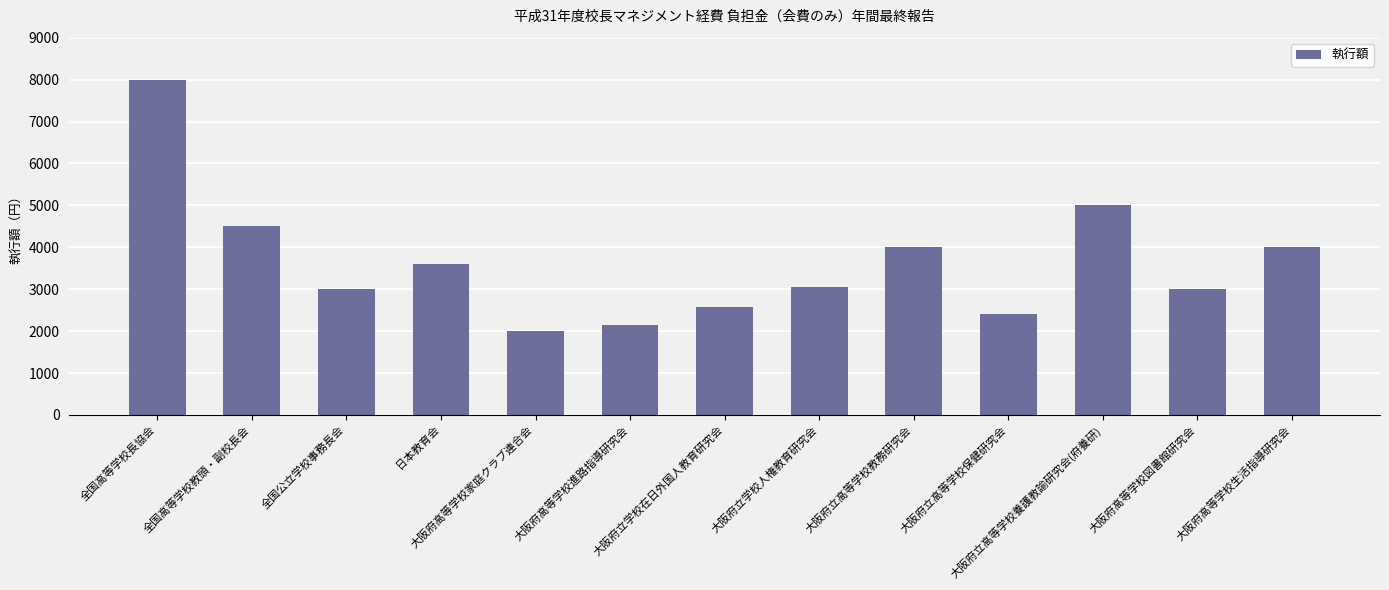

The chart shows a value of 4559 at 全国高等学校長協会. True or false?

False